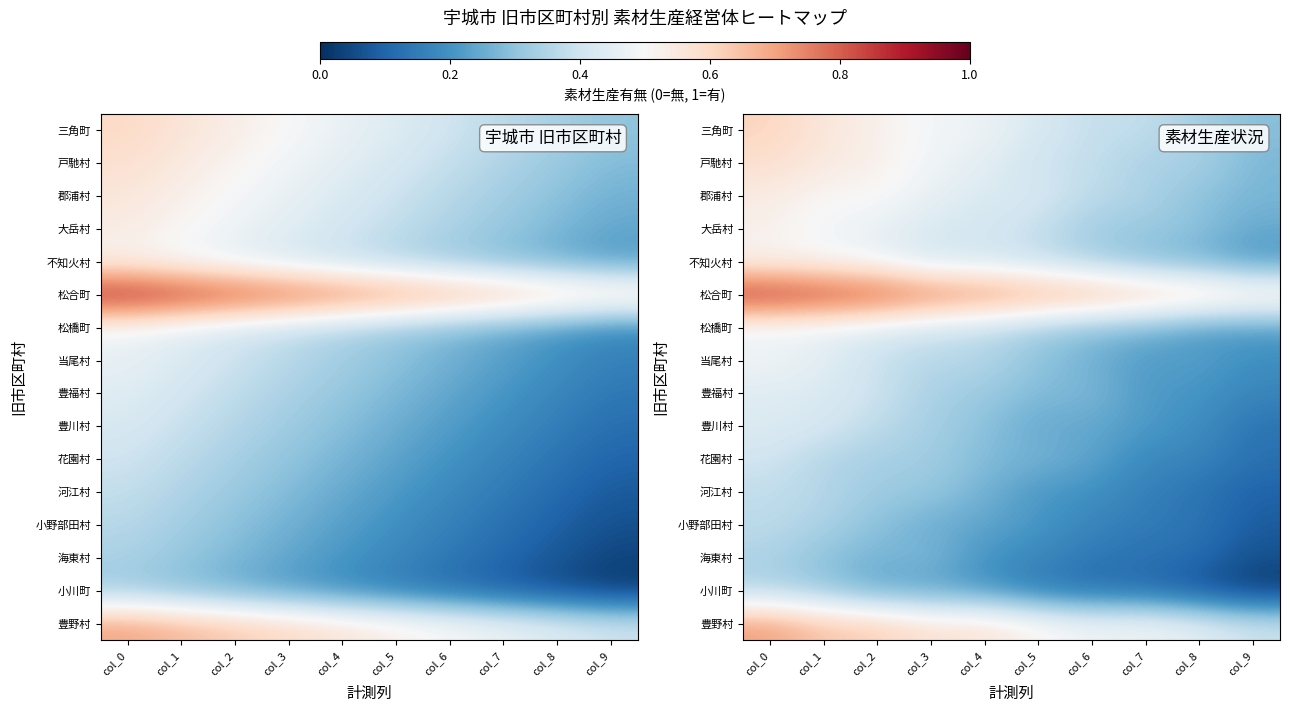

At how many categories does at least one series exceed 0?

10